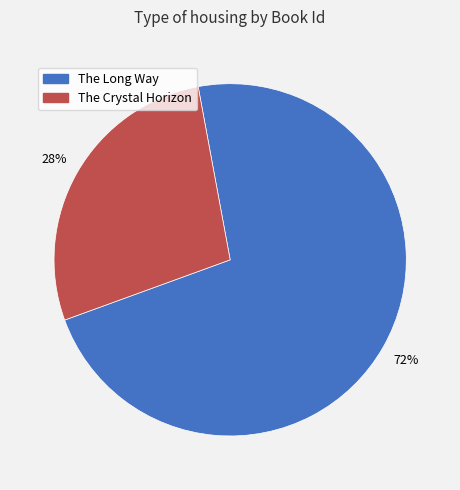

What percentage is the The Long Way slice, to the nearest percent?

72%